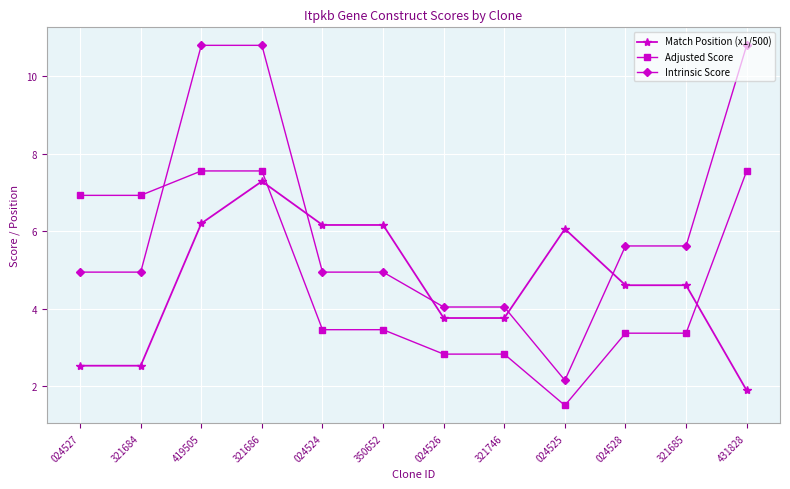

Which series has the largest total across all categories?

Intrinsic Score